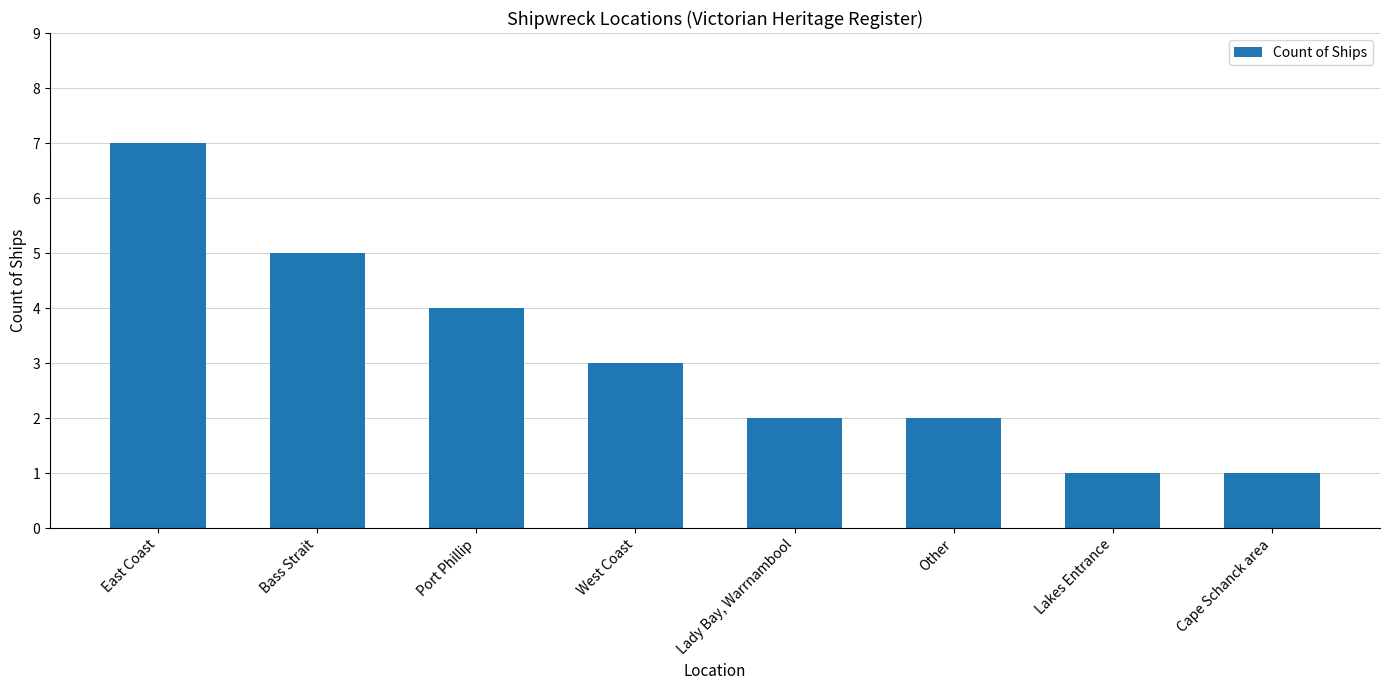

What is the maximum value shown in the chart?

7